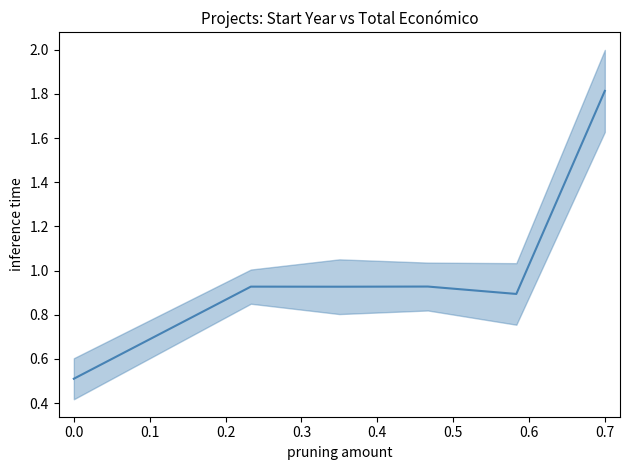

What is the sum of the values at 0.7 and 0.0?

2.3